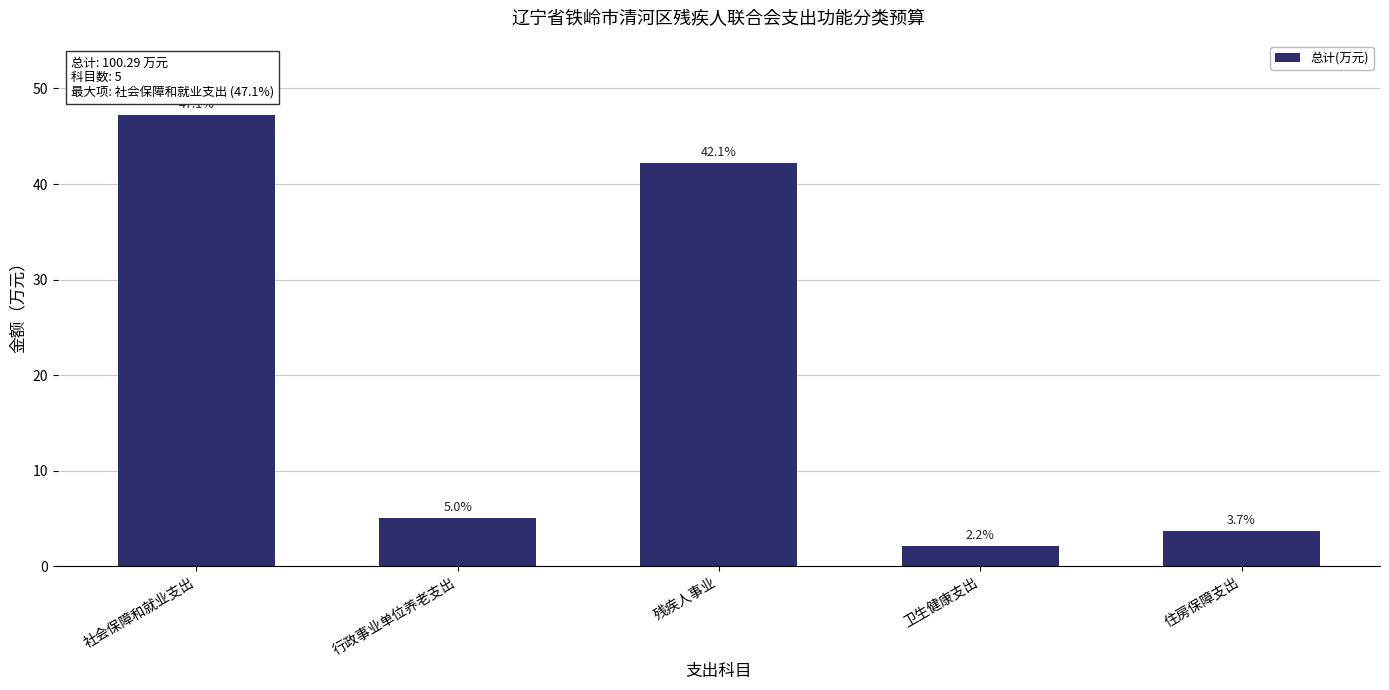

What is the difference between the values at 残疾人事业 and 卫生健康支出?

40.0